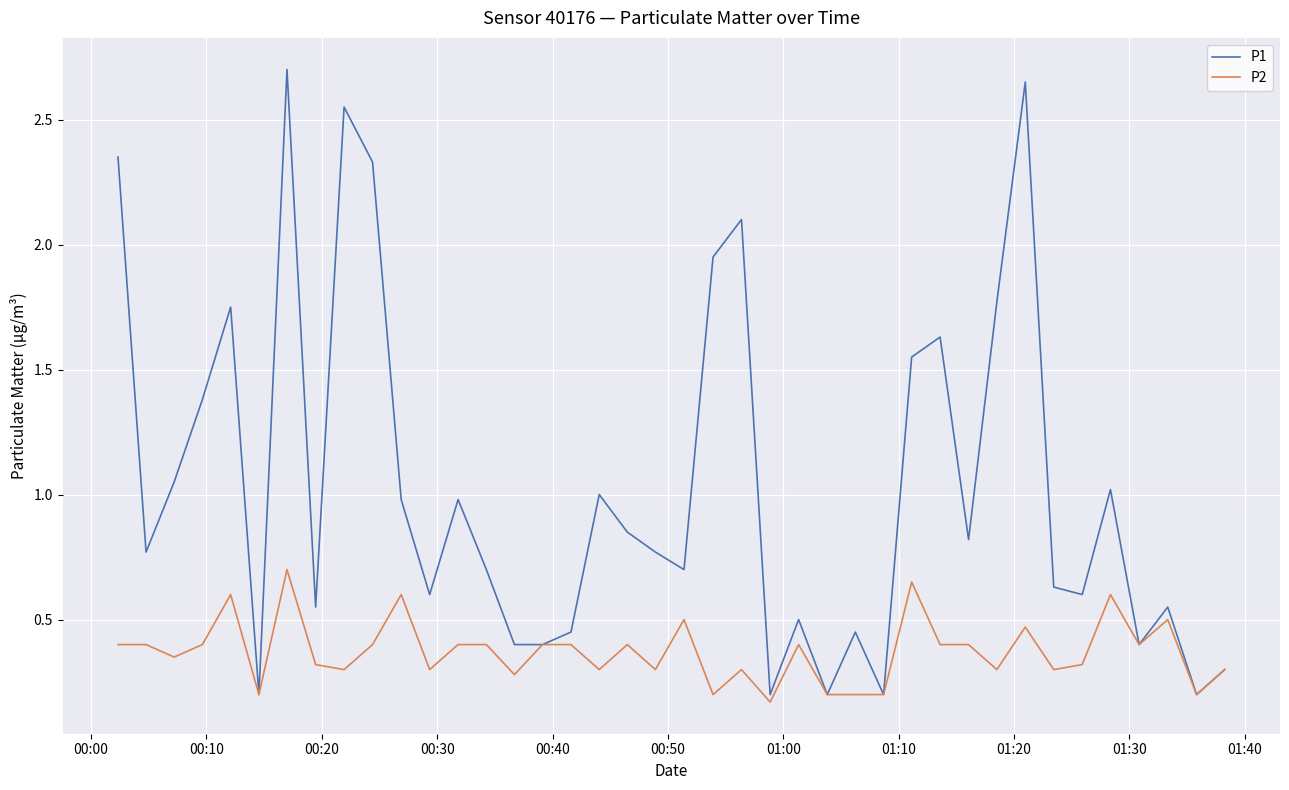

Which series has the largest total across all categories?

P1